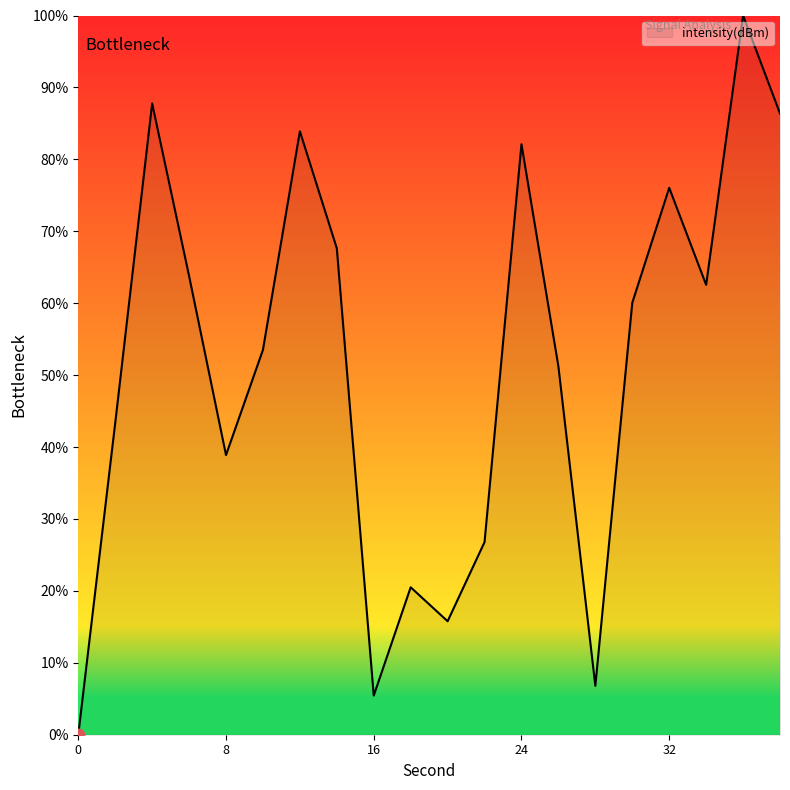

What is the difference between the maximum and minimum values?

100.0